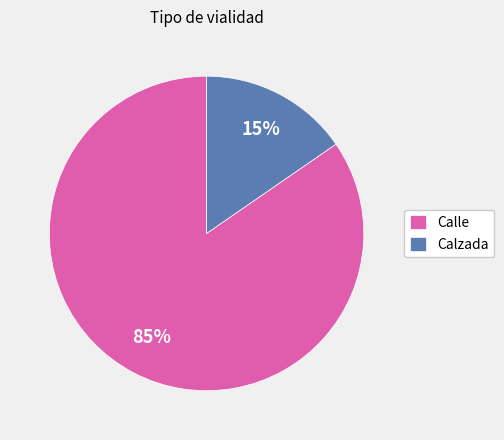

The Calle slice represents 85% of the pie. True or false?

True